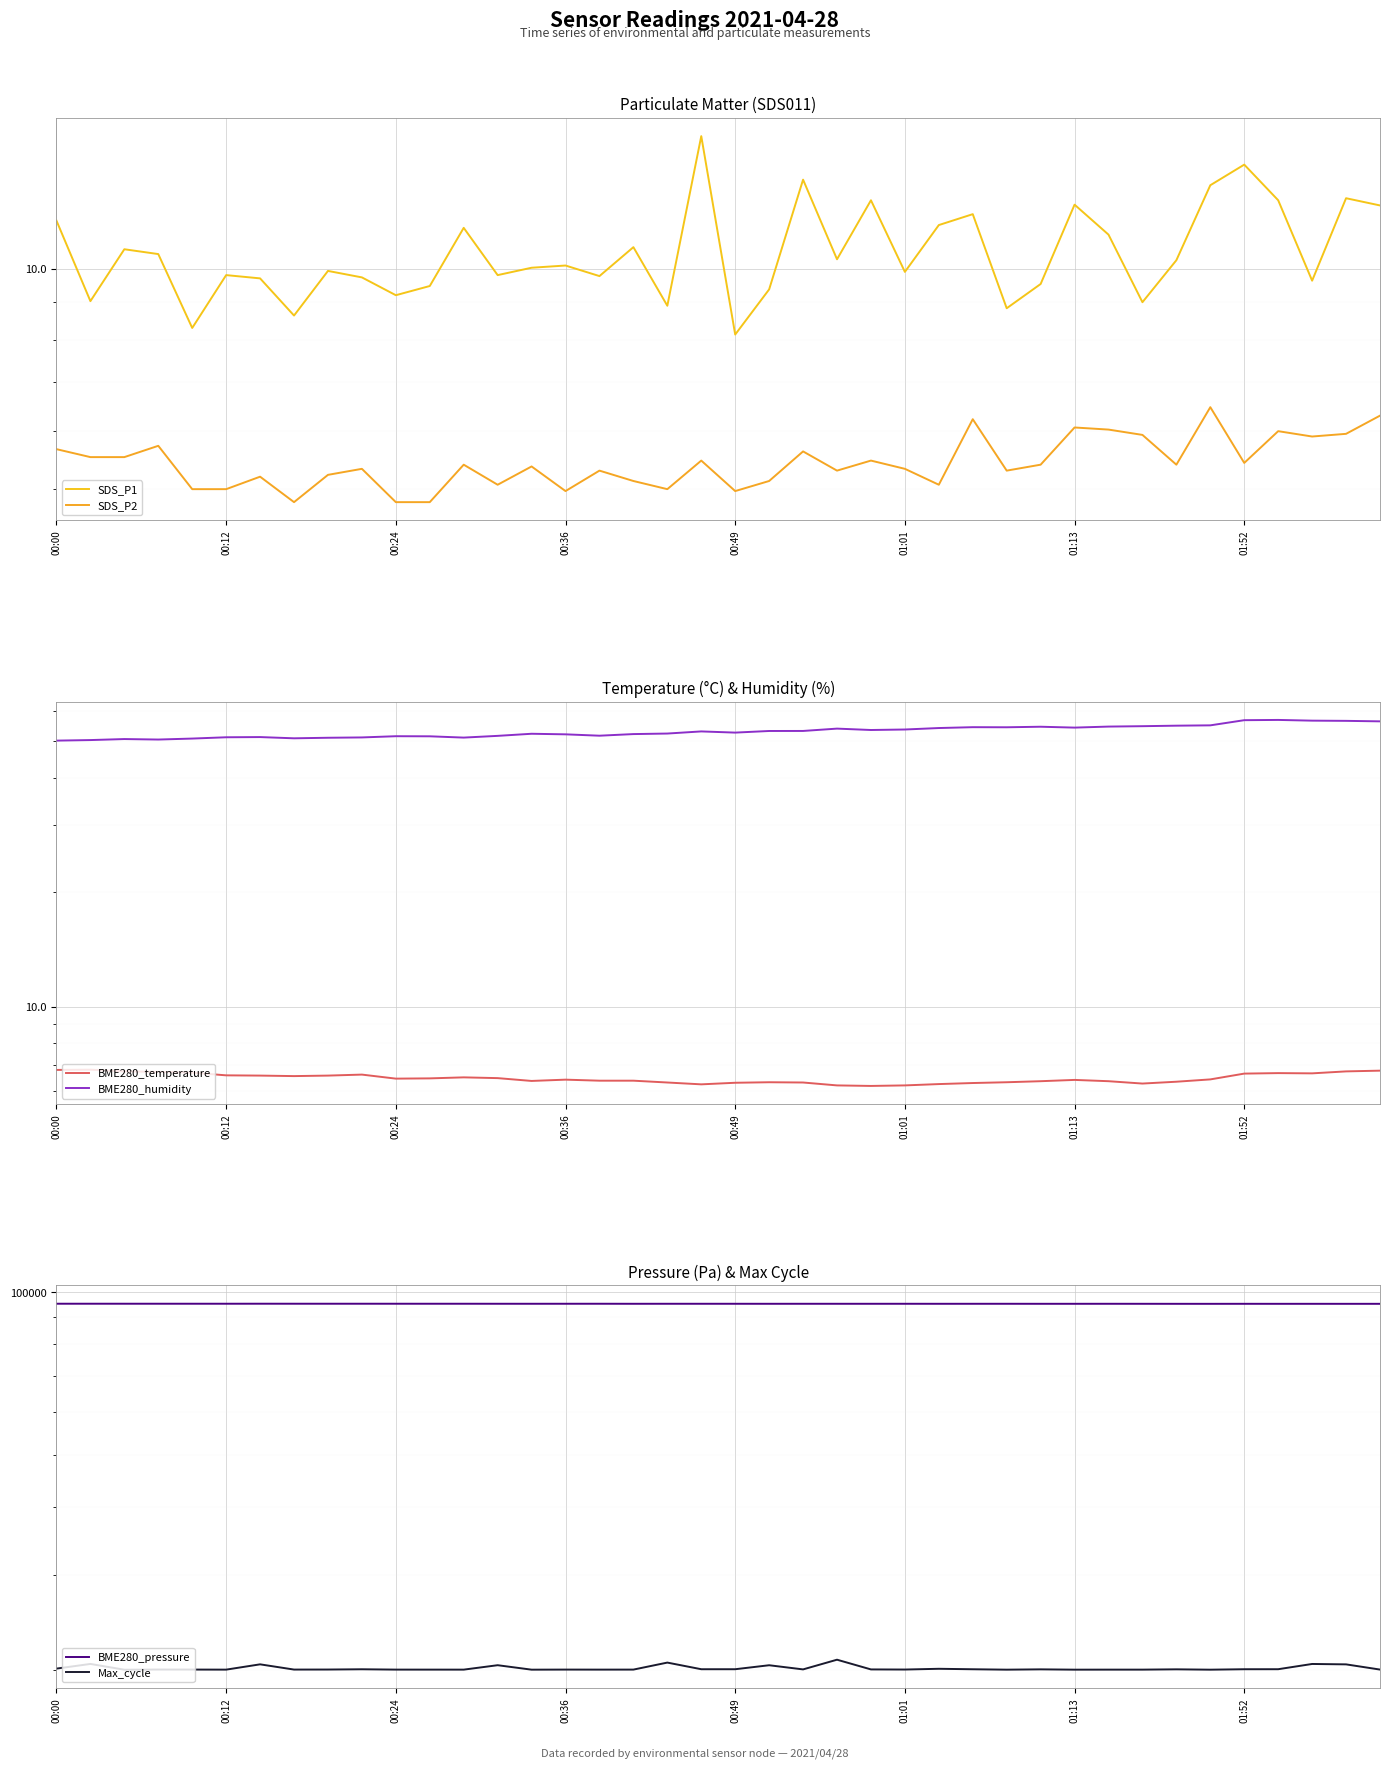

What is the difference between the maximum and minimum values in the Max_cycle series?

873.0